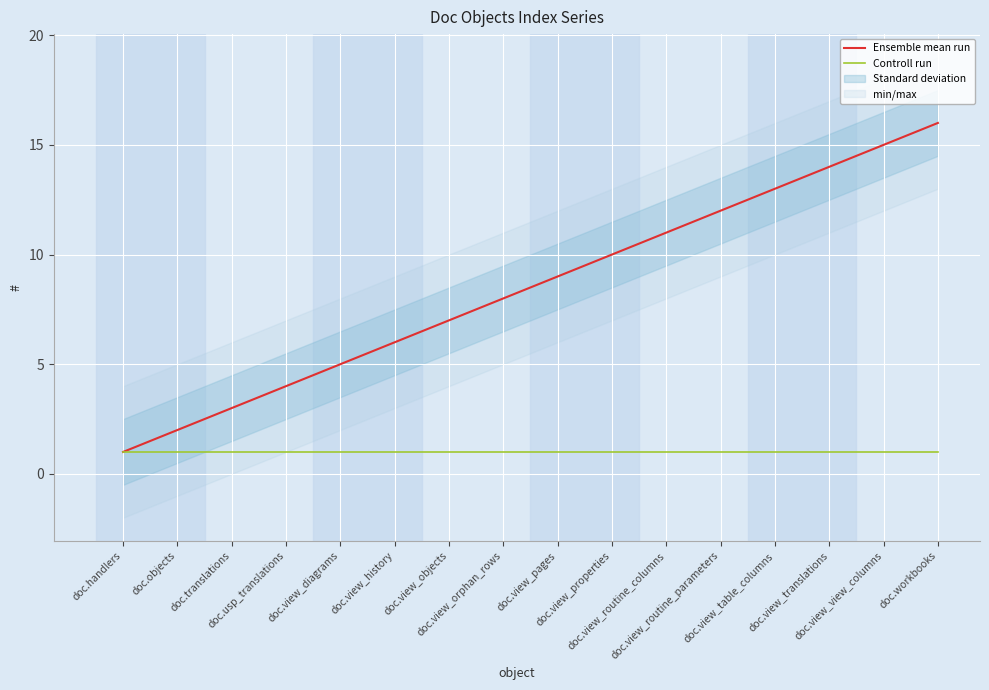

Where does the Ensemble mean run series first go above 9?

doc.view_properties